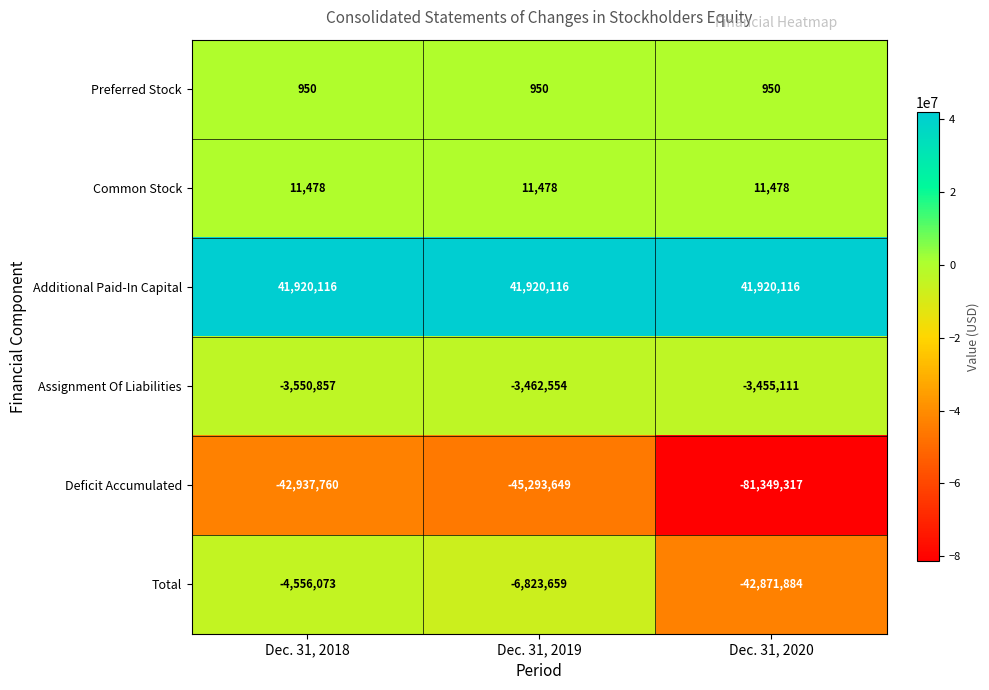

At which label does Assignment Of Liabilities first exceed -3462554?

Dec. 31, 2020